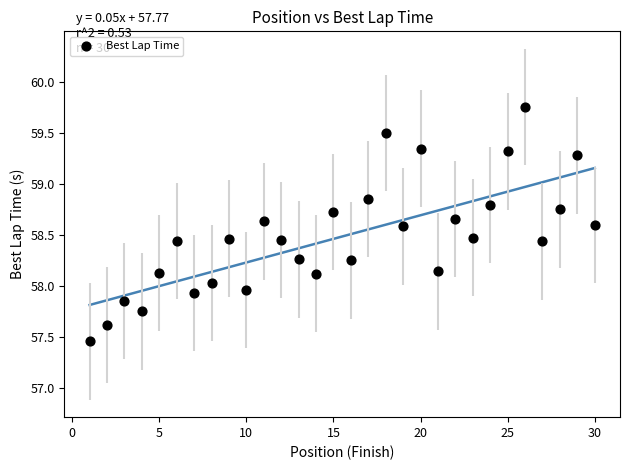

What is the range of X values (max minus min)?

29.0